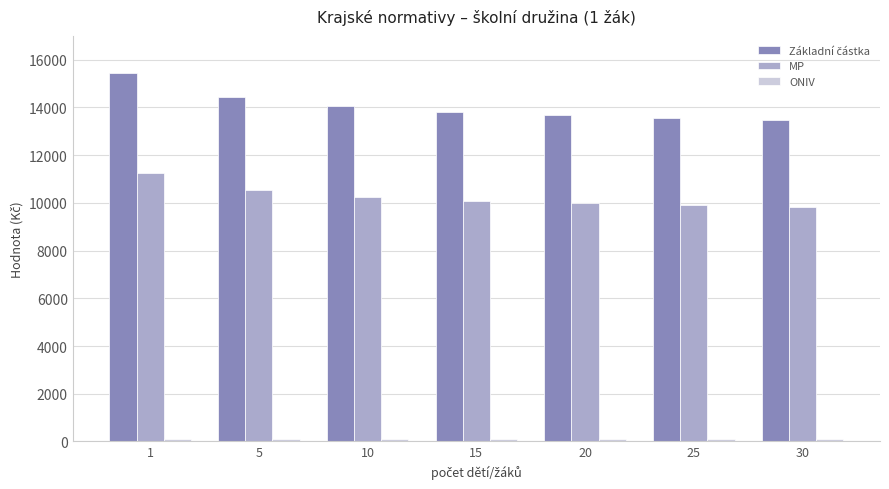

The value of MP at 25 is 15667. True or false?

False